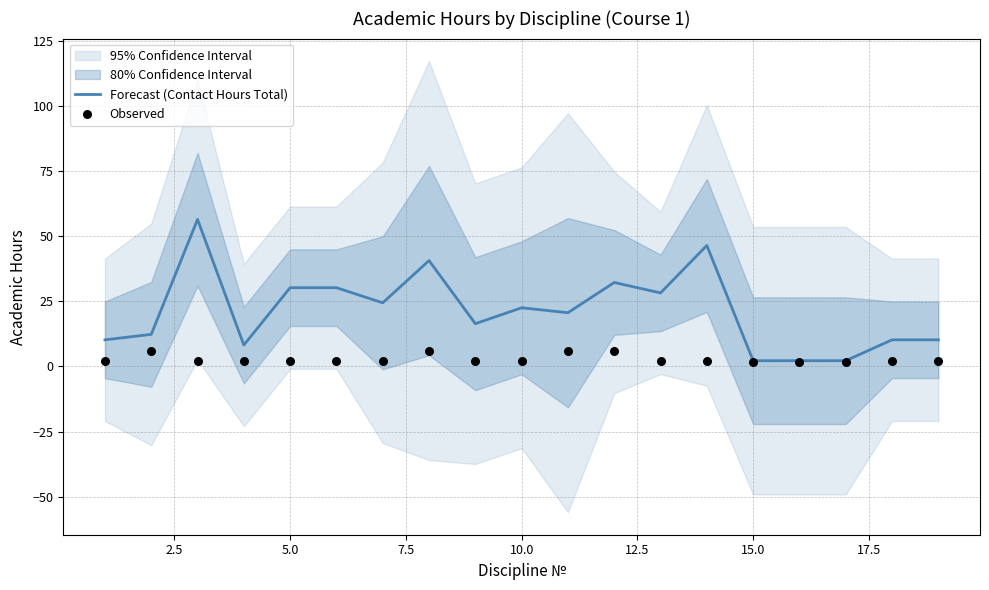

Which series has the largest total across all categories?

Forecast (Contact Hours Total)